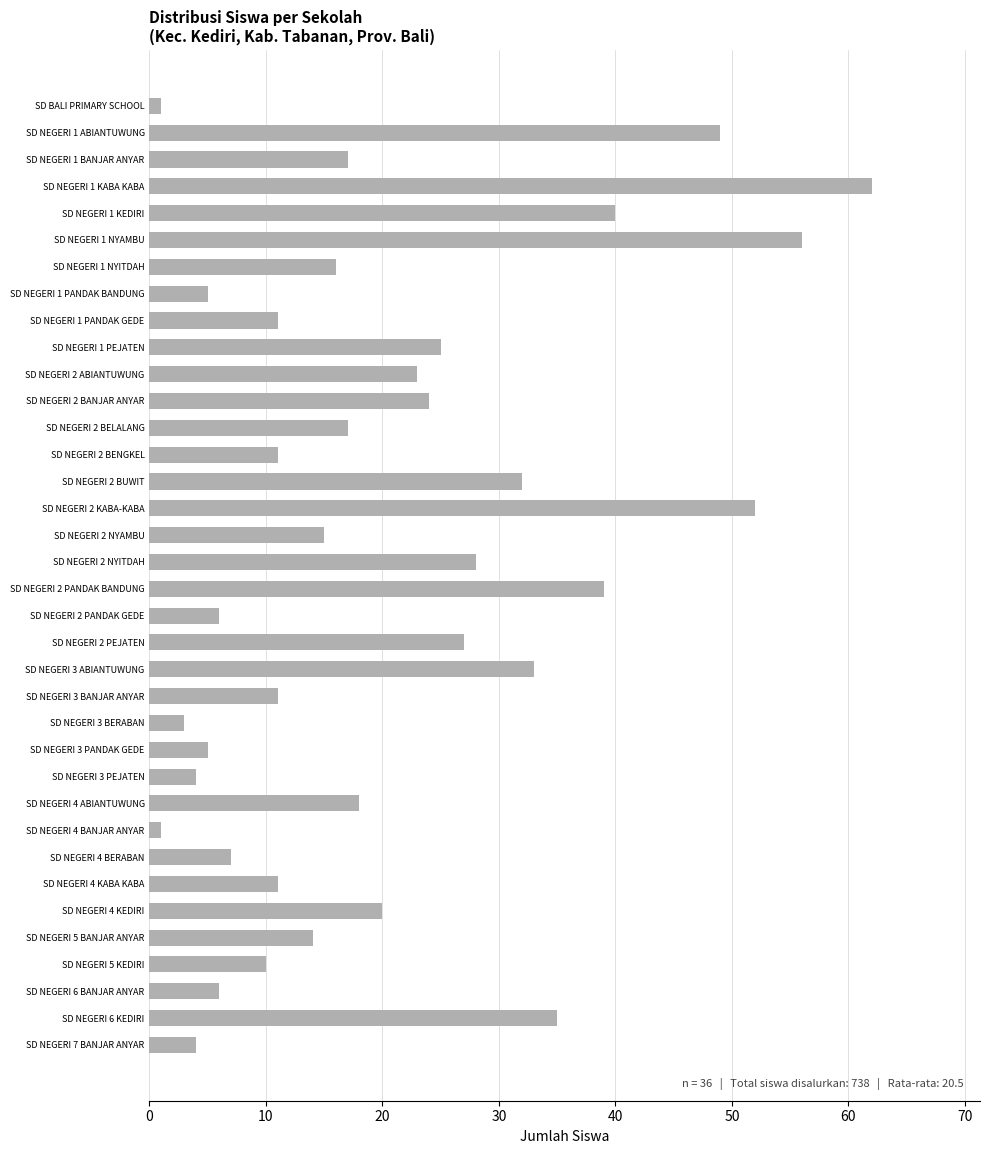

What is the label of the 24th bar from the bottom?

SD NEGERI 2 BELALANG